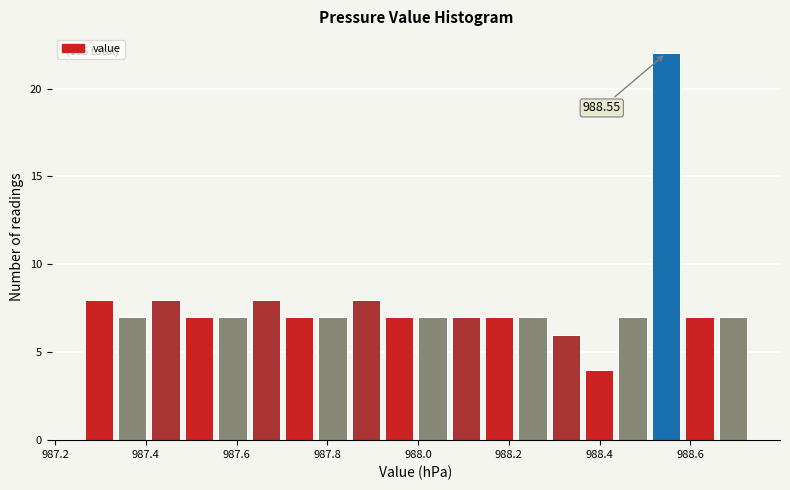

Around what value on the x-axis is the tallest bar? Give the approximate position of its centre, as read against the axis.

988.54